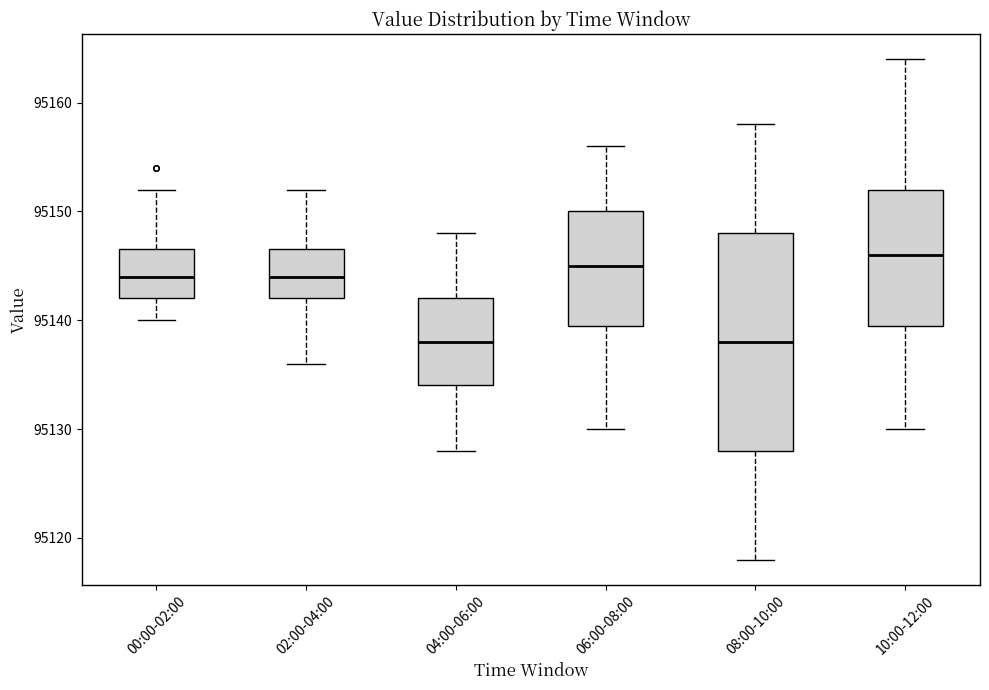

Which box is the tallest, from its lower edge to its upper edge?

08:00-10:00